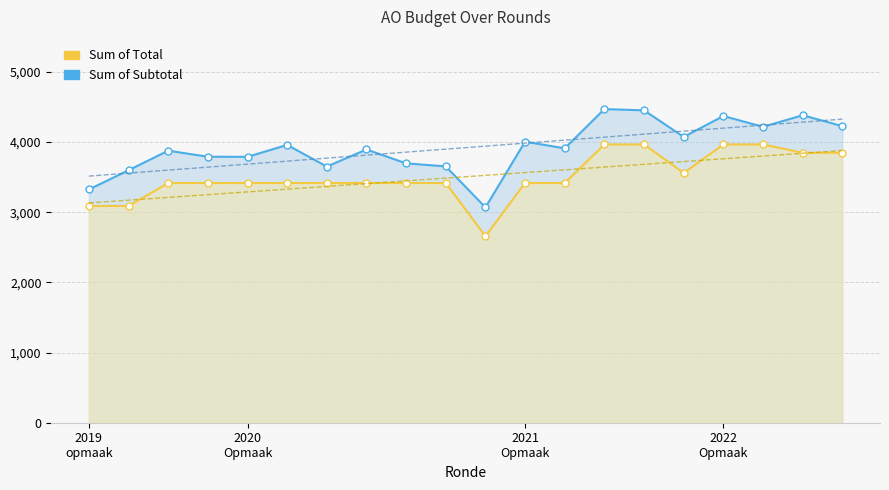

True or false: Sum of Subtotal and Sum of Total cross at least once.

False